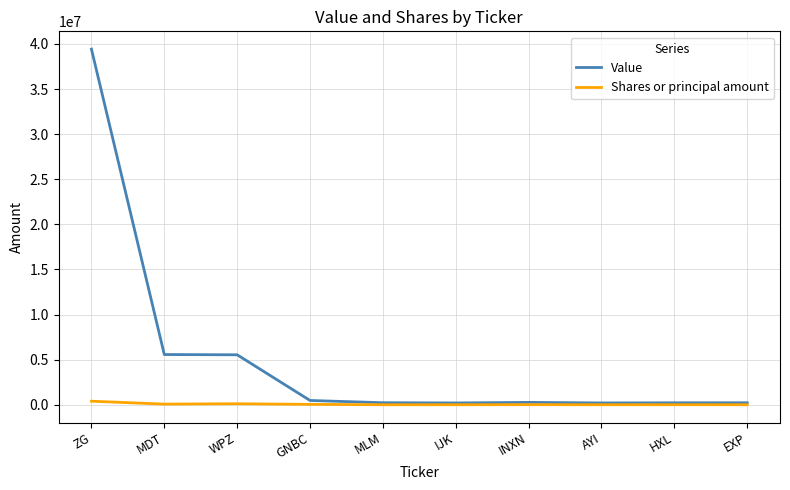

What position from the right is ZG?

10